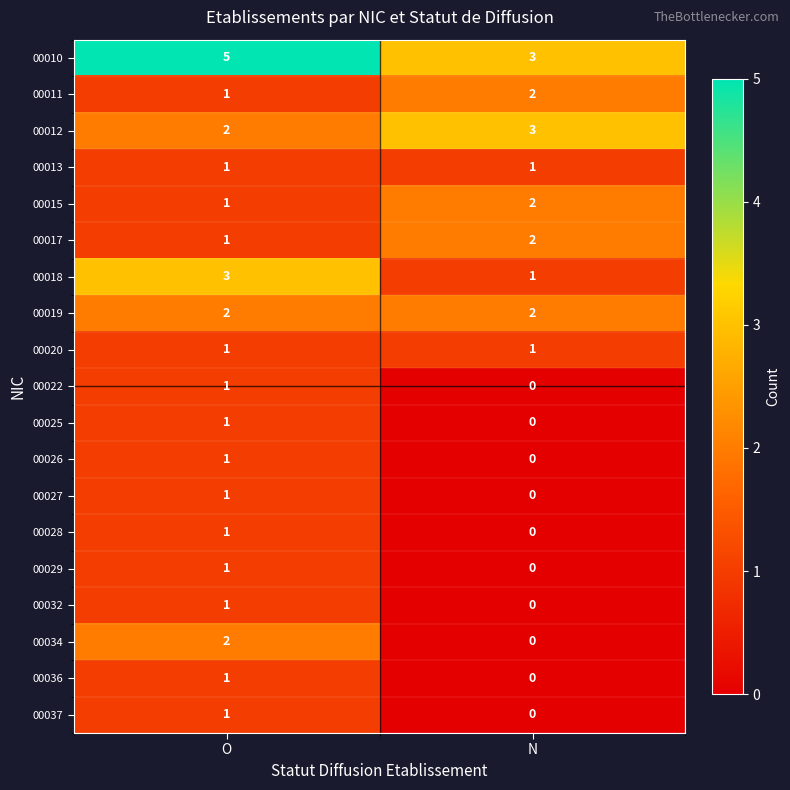

Rank the categories by 00037 value from lowest to highest.

N, O